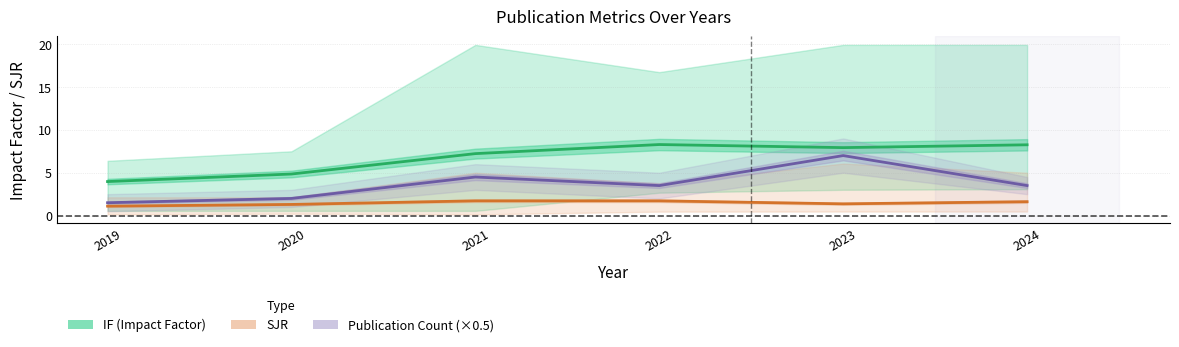

Reading left to right, what are all the values shown in this chart?

IF (Impact Factor): 2019=4.0	2020=4.8	2021=7.2	2022=8.3	2023=7.9	2024=8.3
SJR: 2019=1.1	2020=1.3	2021=1.7	2022=1.7	2023=1.4	2024=1.6
Publication Count (×0.5): 2019=1.5	2020=2.0	2021=4.5	2022=3.5	2023=7.0	2024=3.5